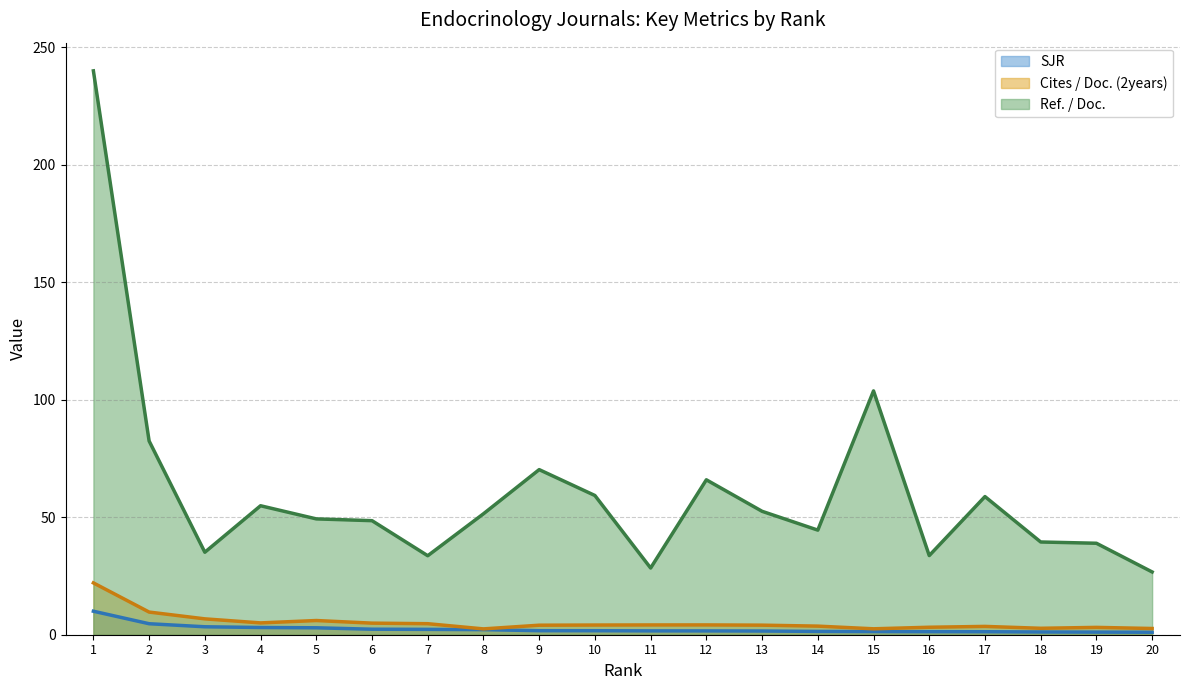

At which category is the sum across all series the highest?

1